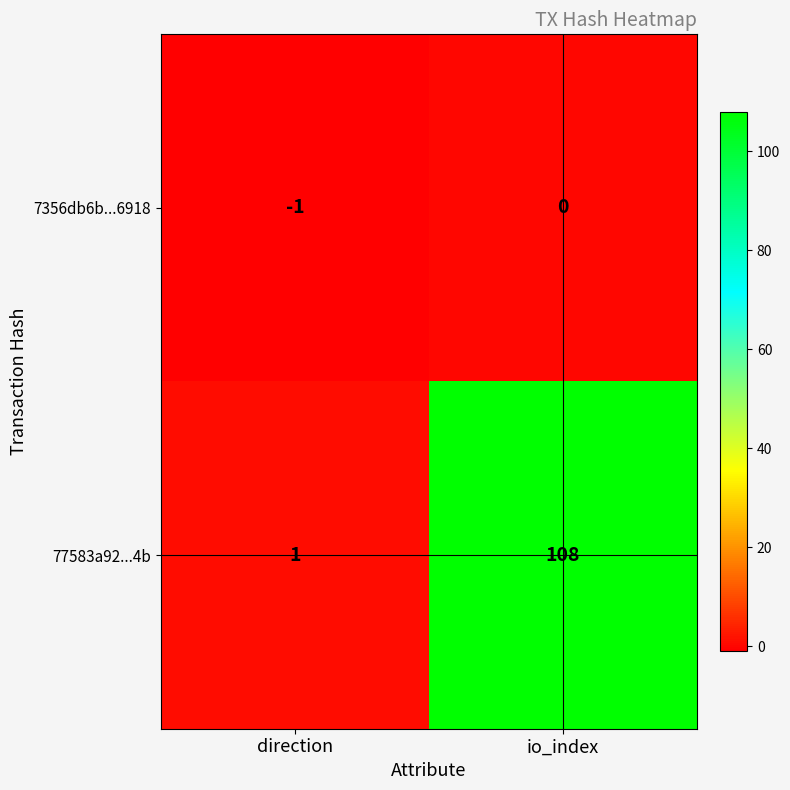

Which series changed the most between direction and io_index?

77583a92...4b